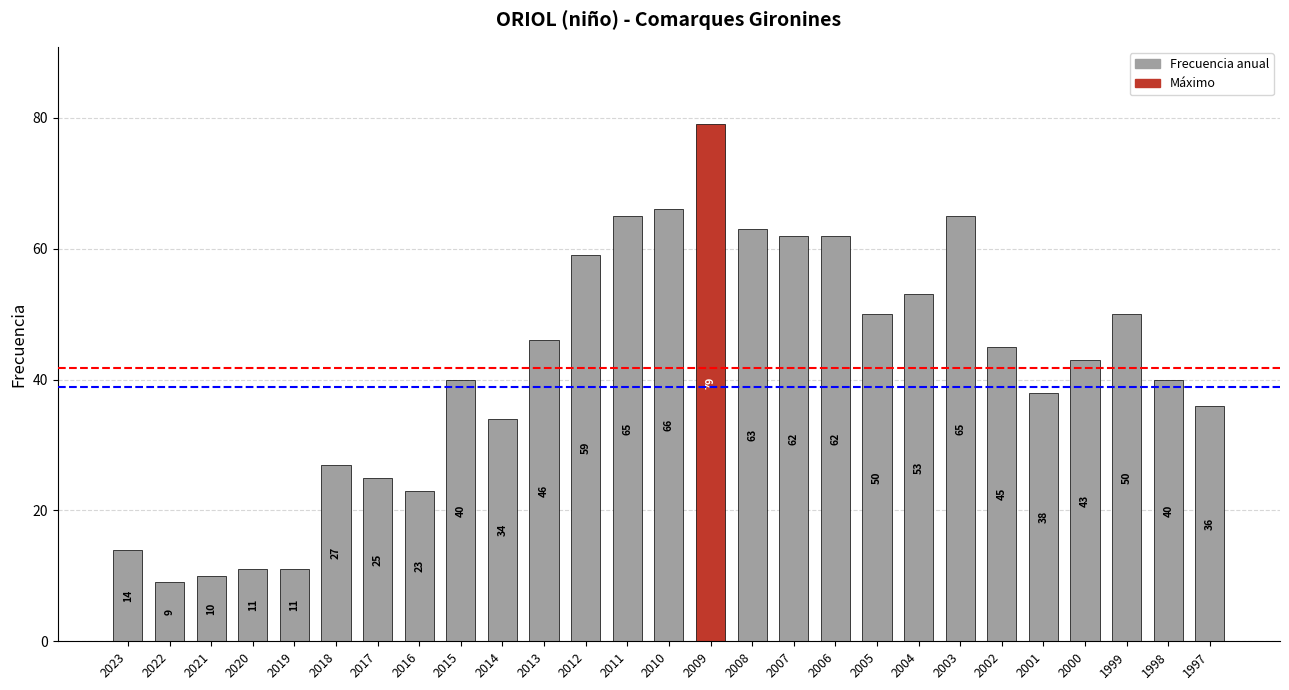

What is the difference between the second highest and second lowest values?

56